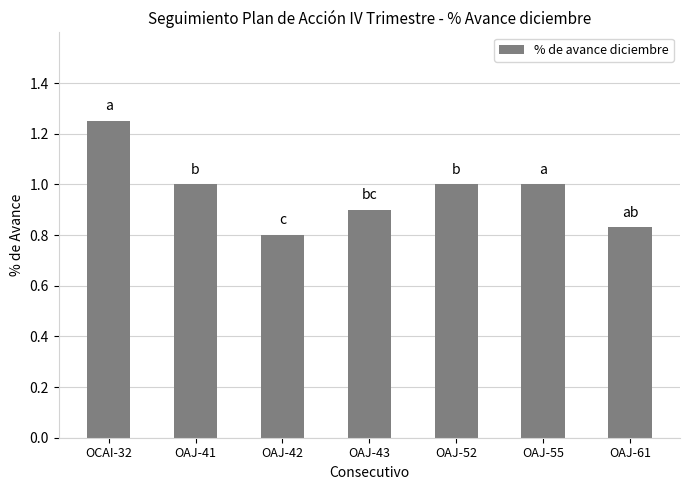

What is the average value?

1.0